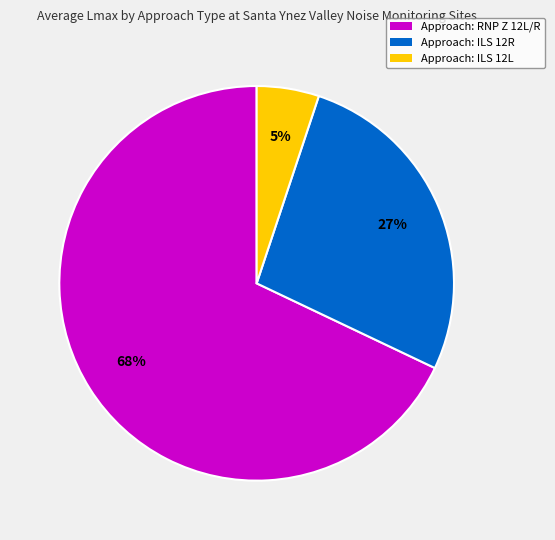

Is there a majority slice in this chart?

Yes